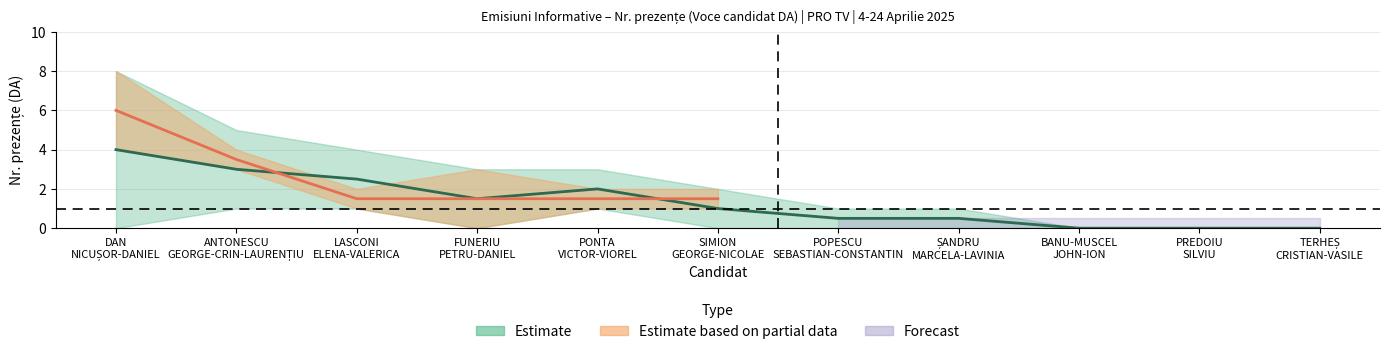

What is the difference between the maximum and second lowest values in the S2 (DA) series?

4